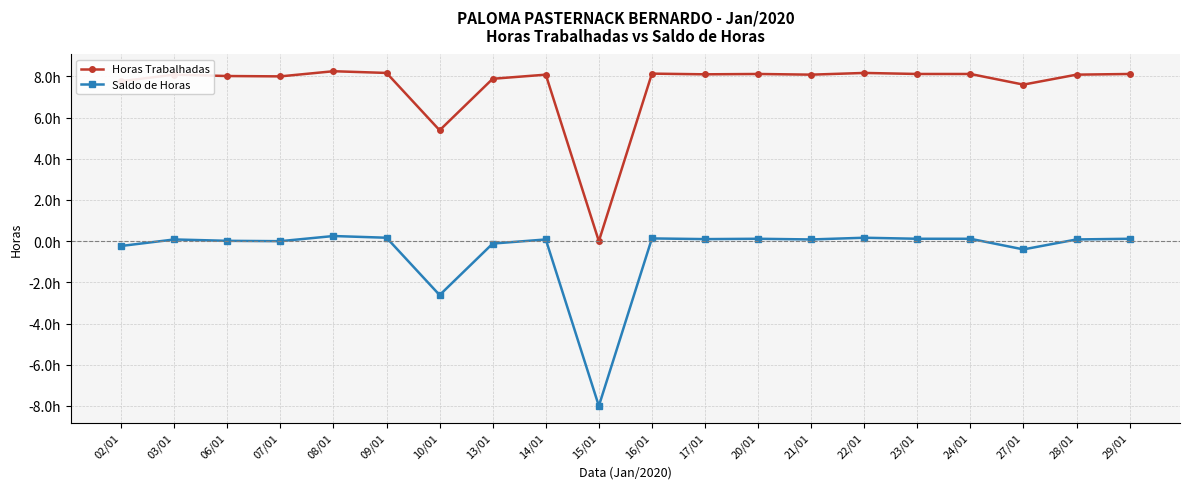

What are all the series names shown in the legend?

Horas Trabalhadas, Saldo de Horas